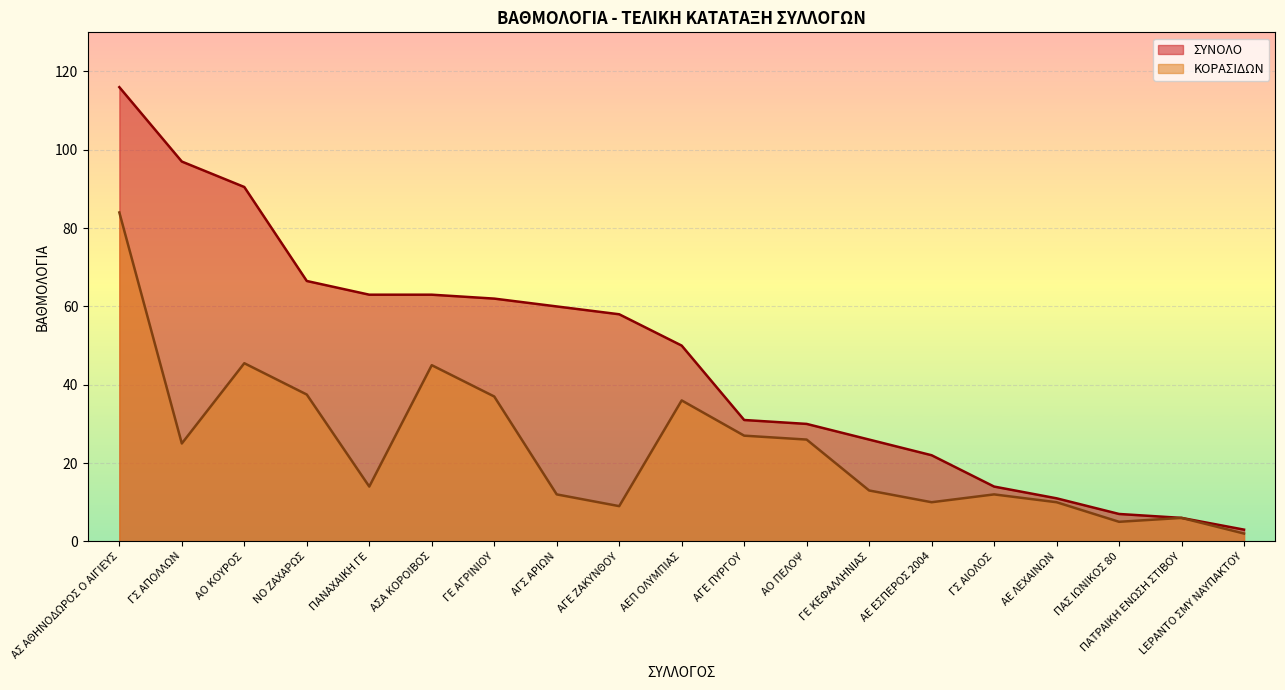

What is the difference between the maximum and minimum values in the ΣΥΝΟΛΟ series?

113.0